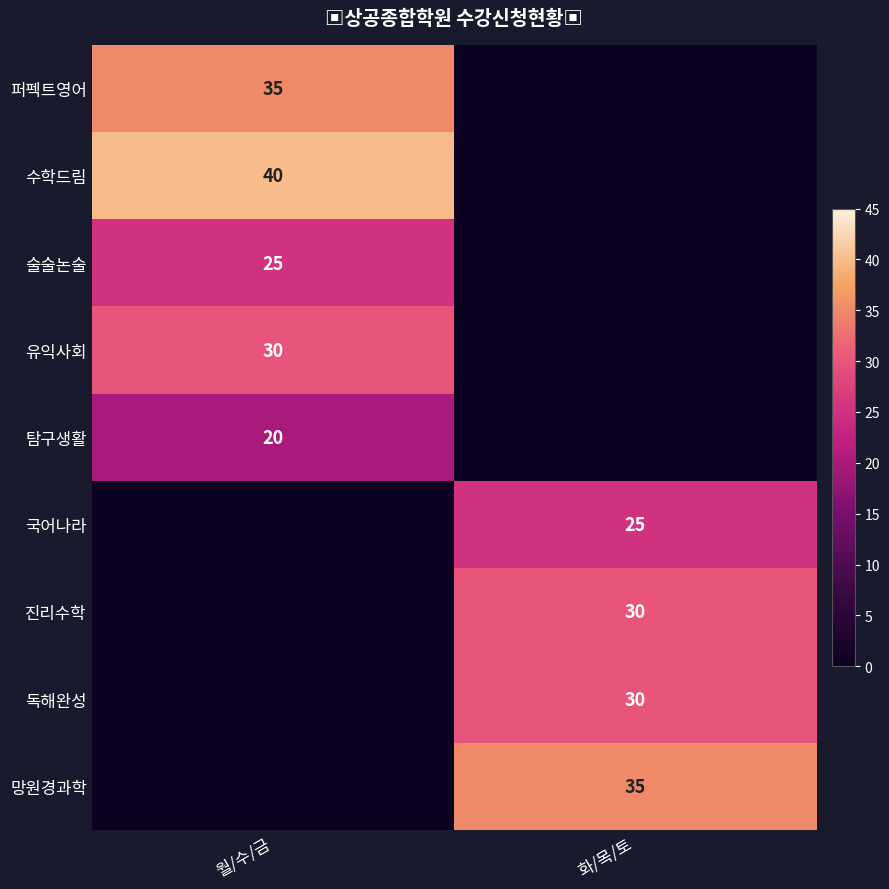

The 진리수학 series shows 30 at 화/목/토. True or false?

True